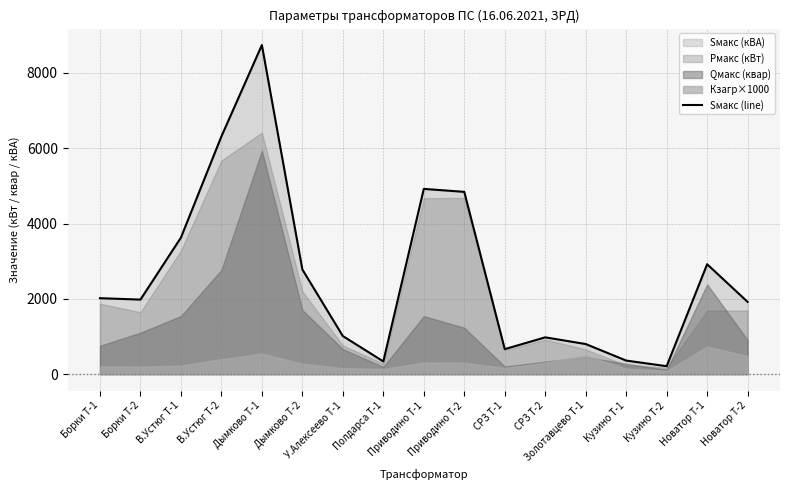

Between Кузино Т-2 and Дымково Т-1, which is larger?

Дымково Т-1